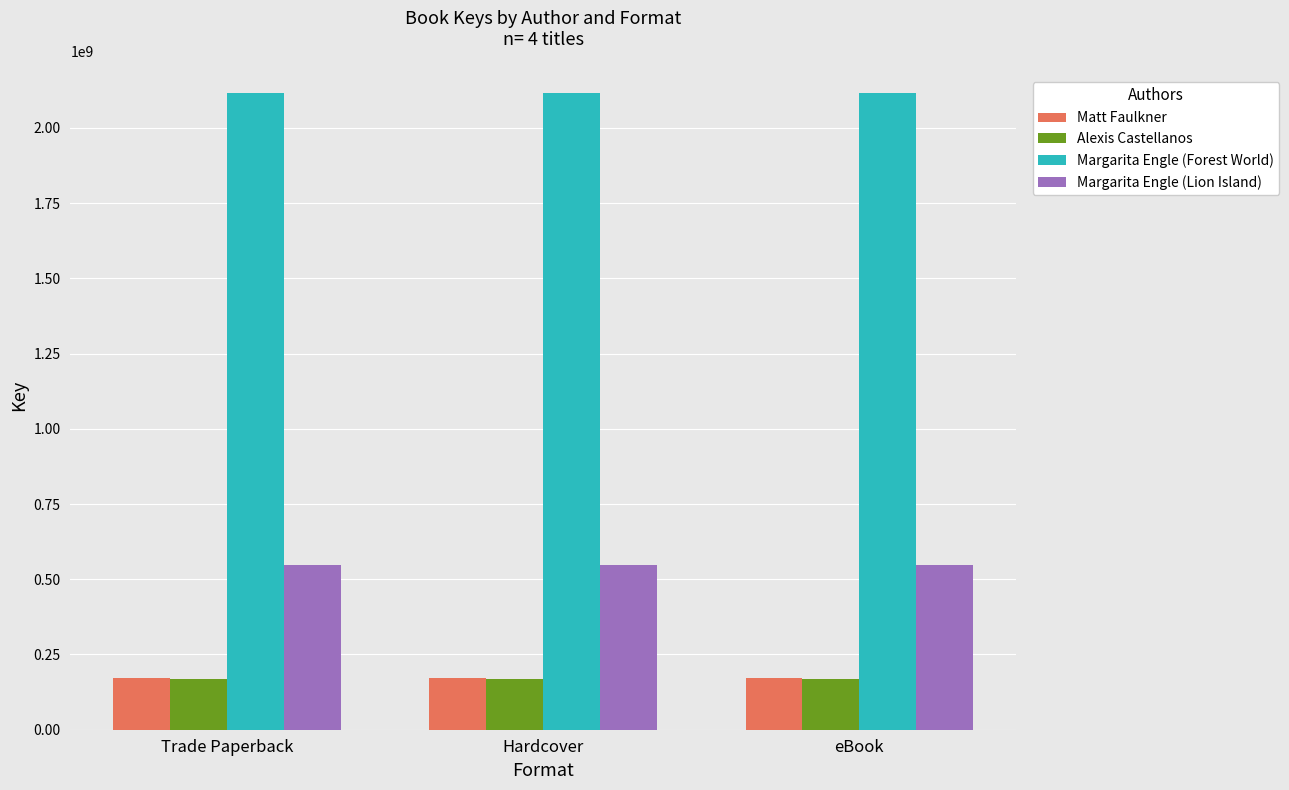

What is the greatest value displayed?

2115049206